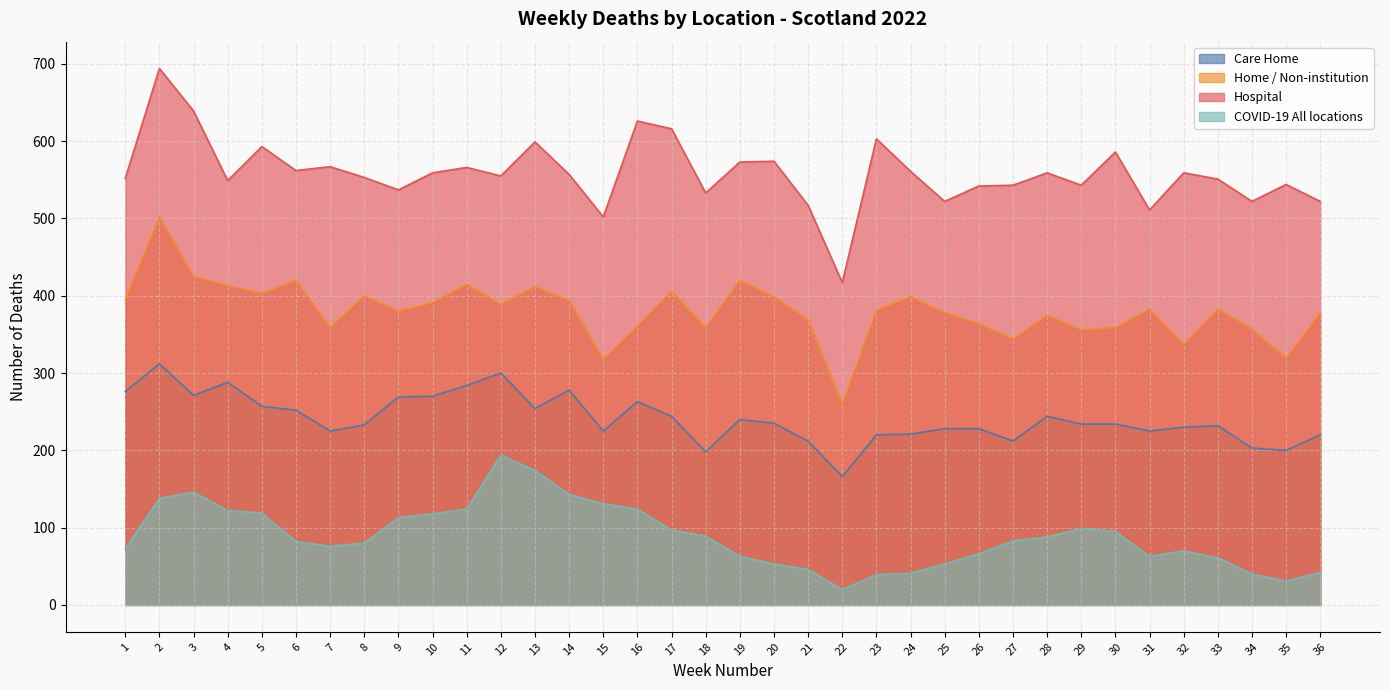

Which series has the largest range (max minus min)?

Hospital